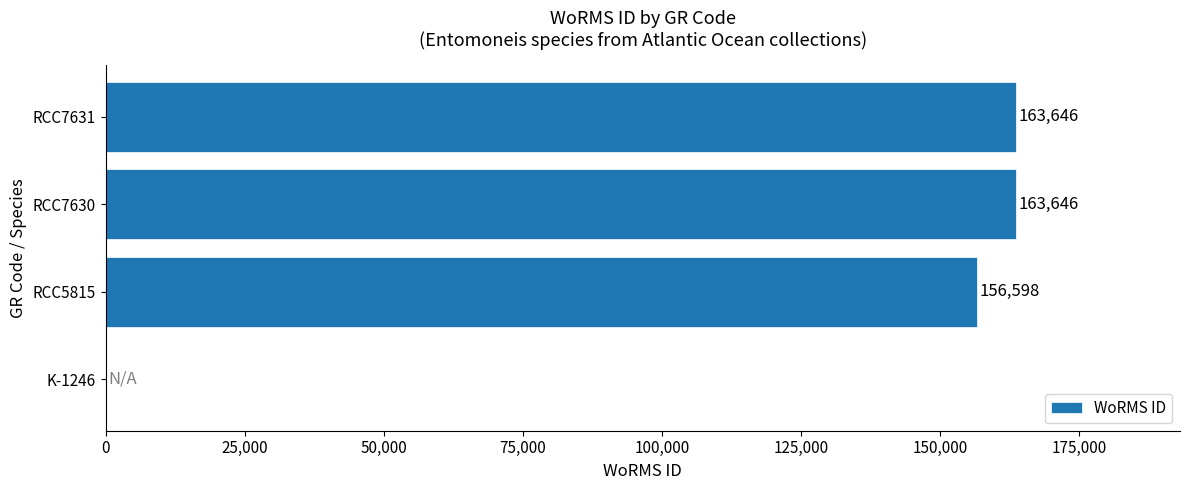

Which has a higher value, RCC7630 or RCC5815?

RCC7630